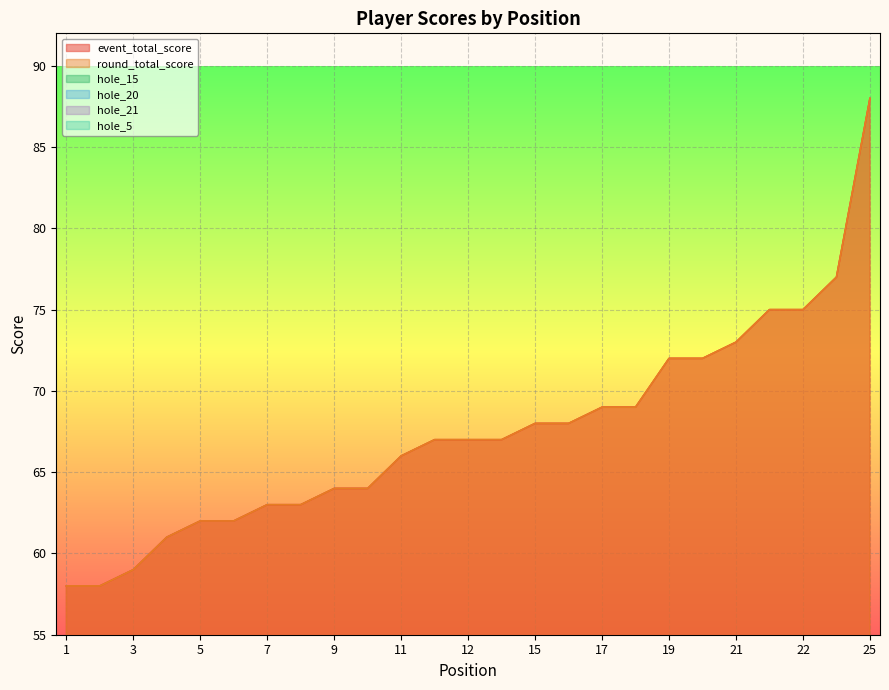

How many lines are shown in the chart?

6